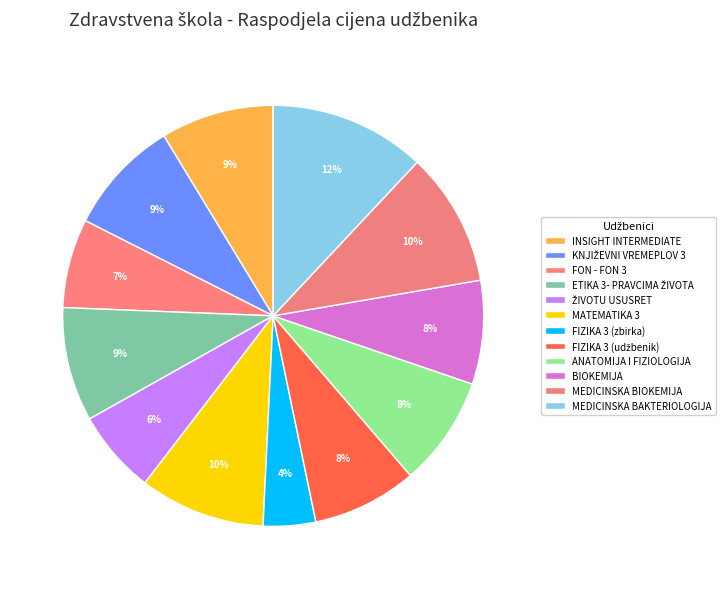

What is the total percentage of KNJIŽEVNI VREMEPLOV 3 and ANATOMIJA I FIZIOLOGIJA?

17.3%